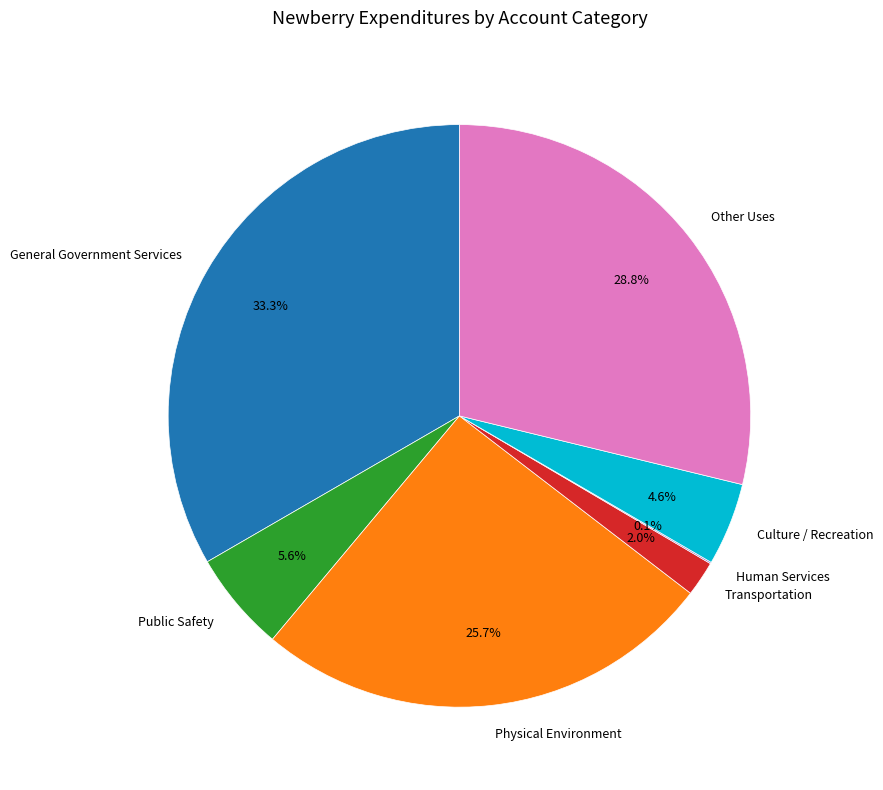

Is Culture / Recreation the majority of the pie?

No